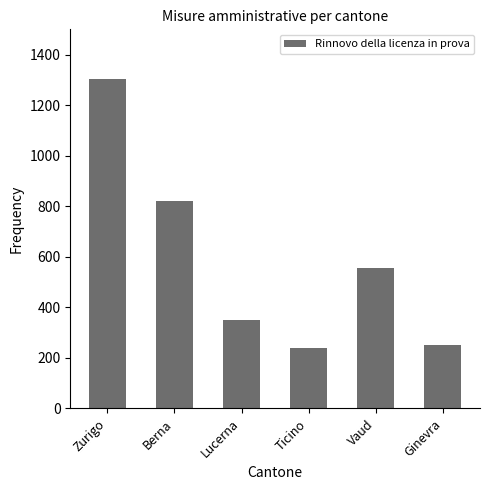

What is the change in value from Zurigo to Vaud?

-751